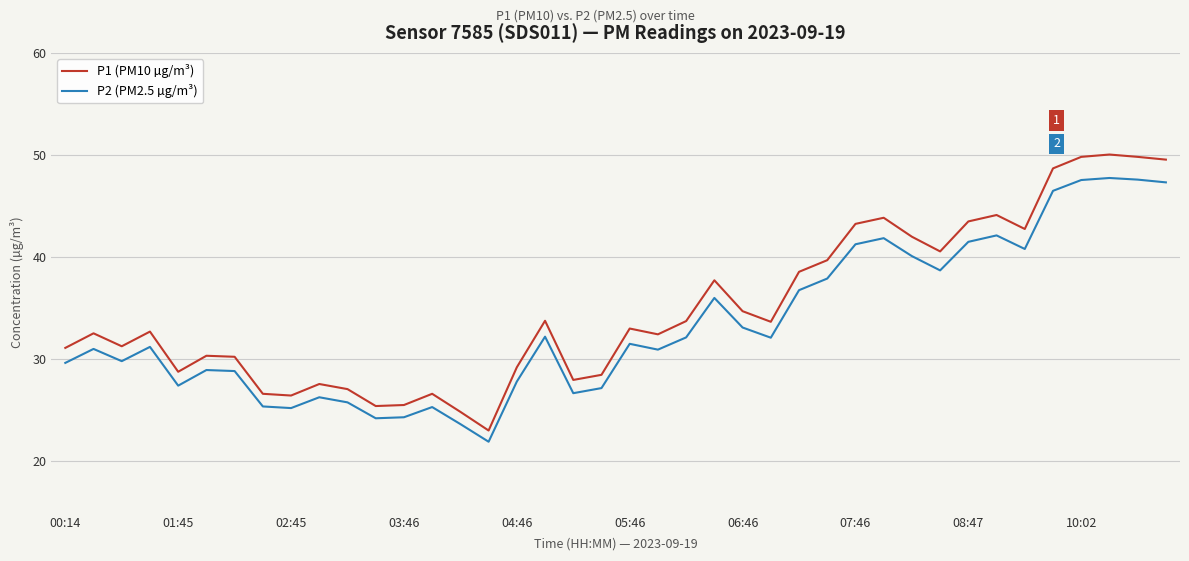

List the series in order of their peak value, lowest first.

P2 (PM2.5 µg/m³), P1 (PM10 µg/m³)